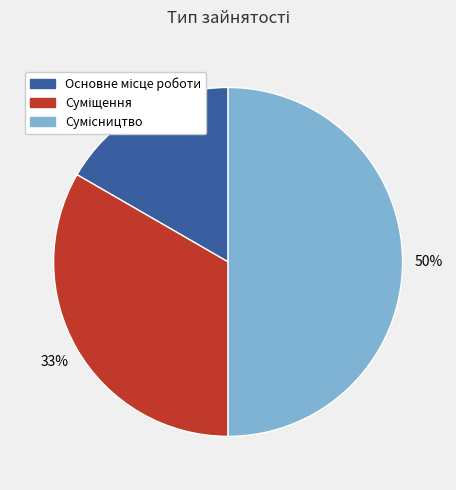

To the nearest percent, what is the average slice percentage?

33%